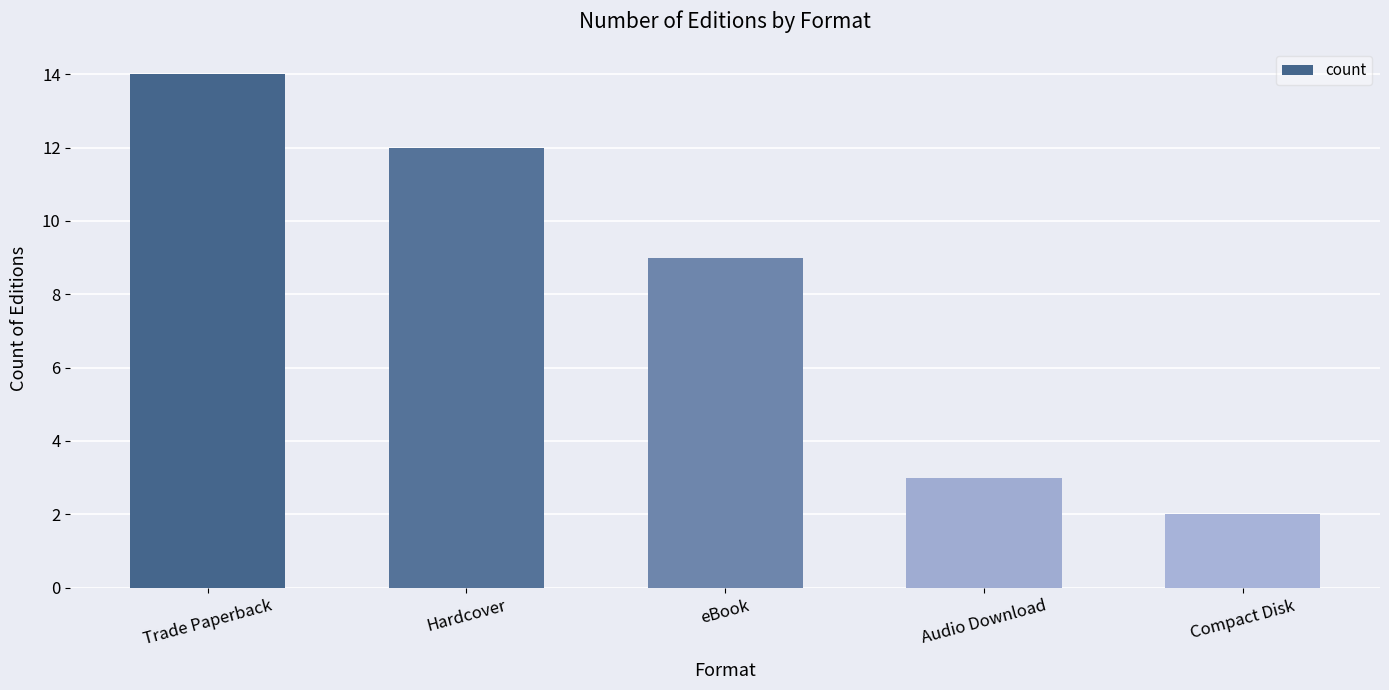

Between Trade Paperback and Audio Download, which is larger?

Trade Paperback